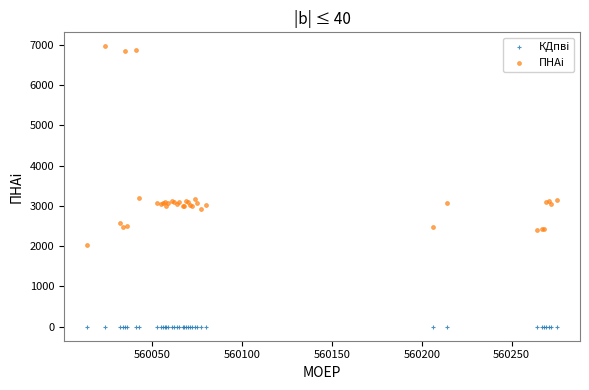

Which series contains the highest Y value?

ПНАi